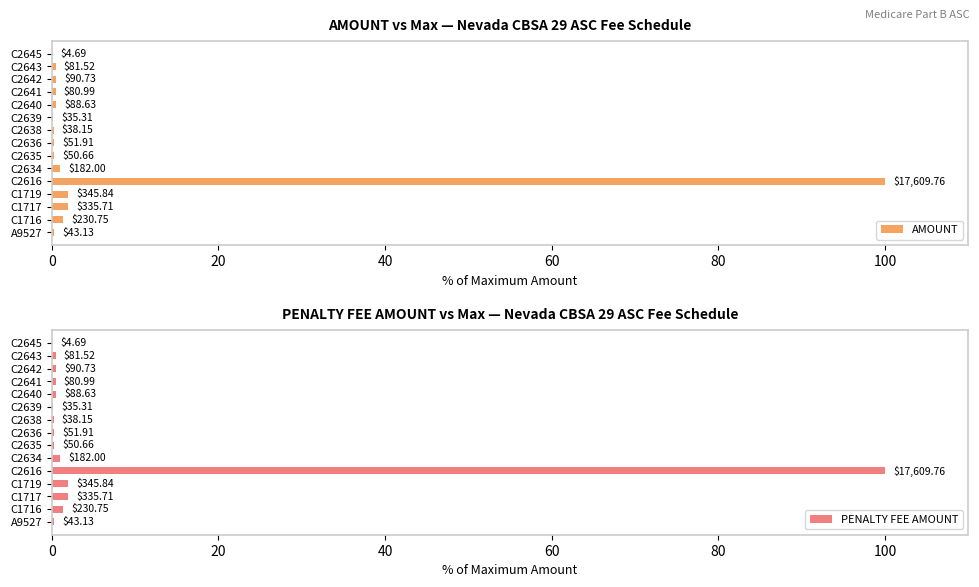

What value does the AMOUNT series have at C2638?

0.2